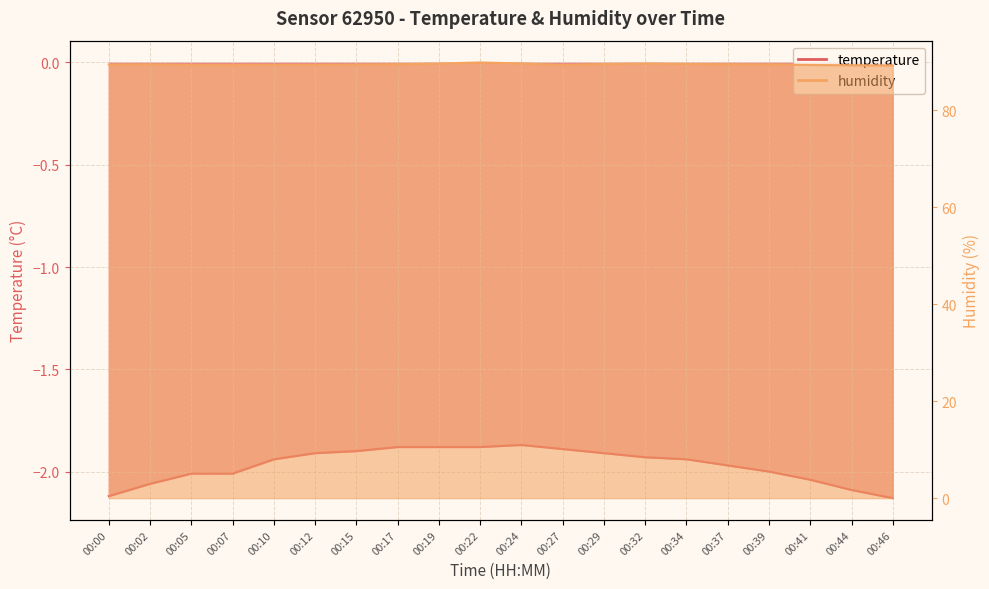

Read the humidity value at 00:41.

89.3